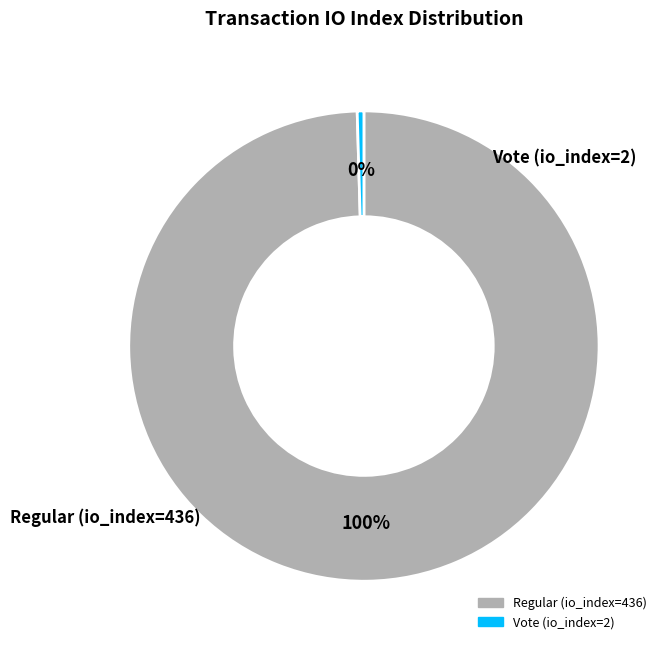

What is the smallest slice in the pie chart?

Vote (io_index=2)